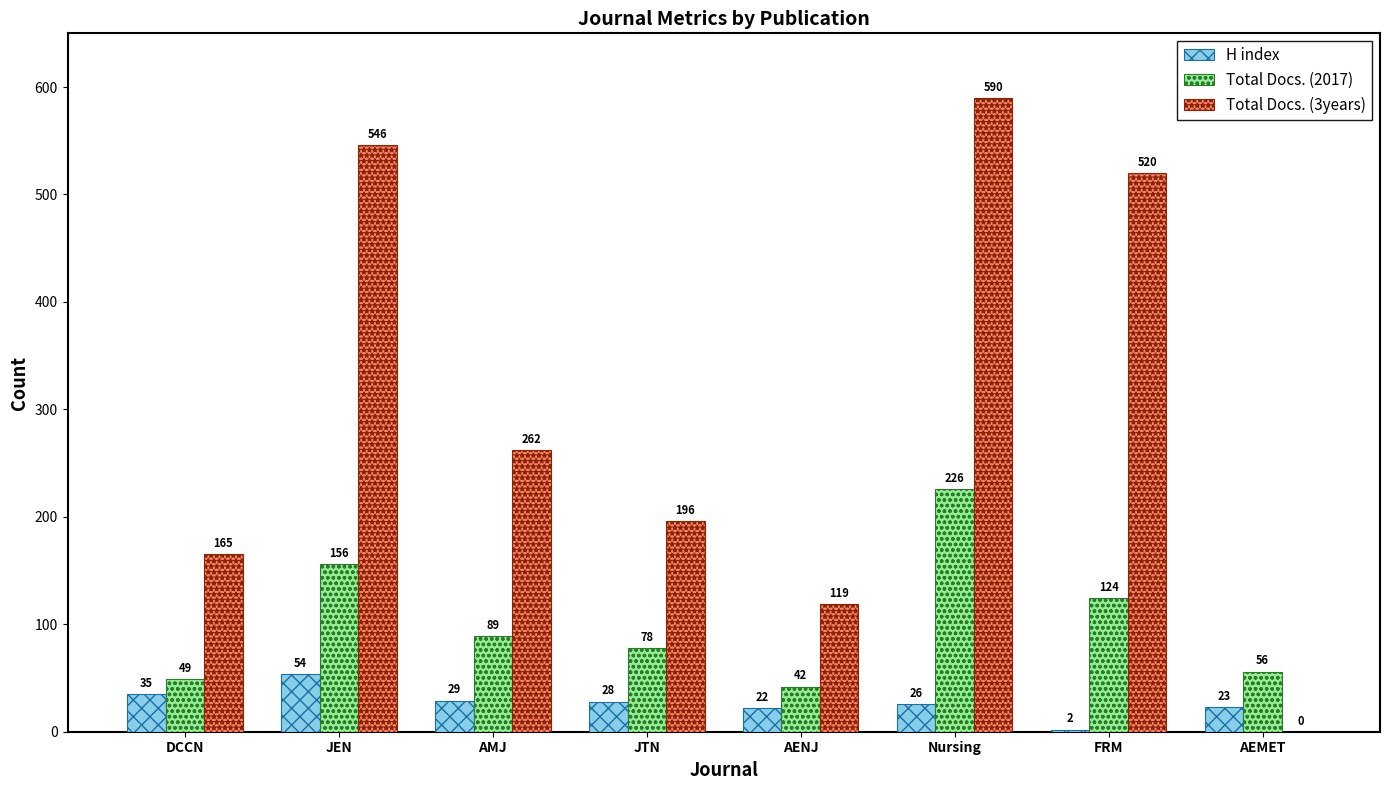

Which series changed the most between JEN and JTN?

Total Docs. (3years)